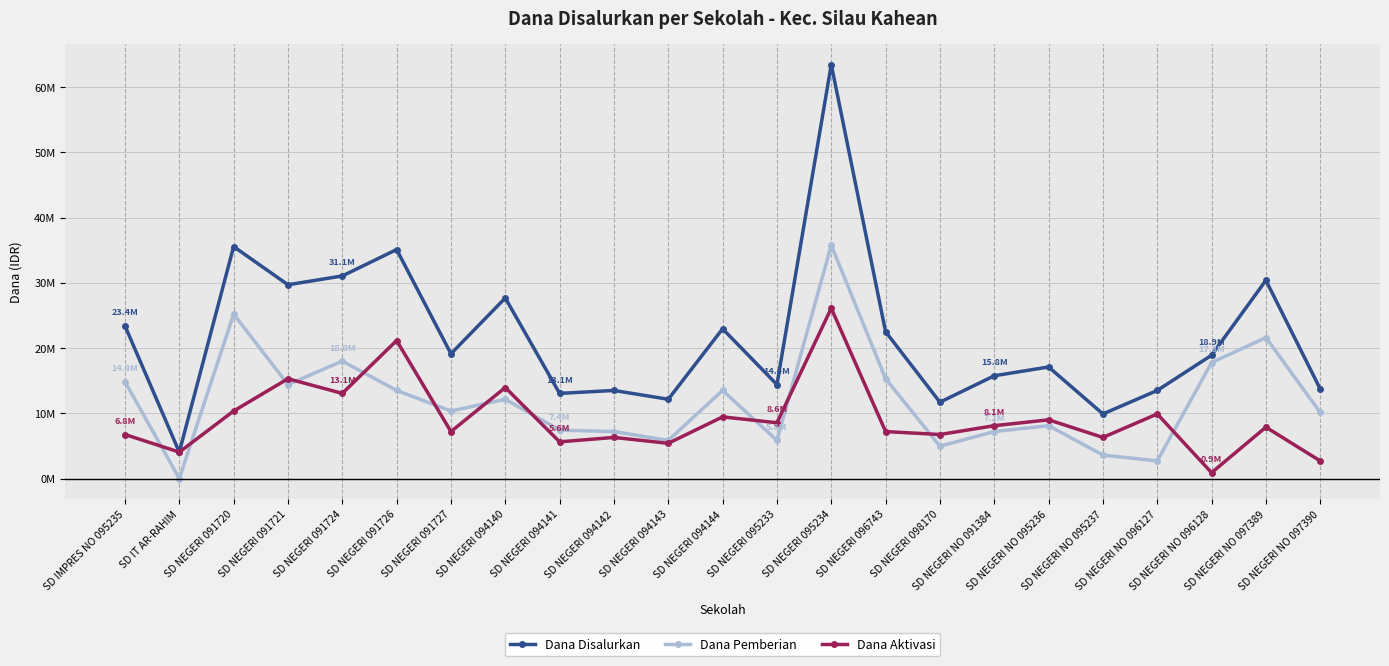

Is the value of Dana Pemberian at SD IT AR-RAHIM greater than the value of Dana Disalurkan at SD NEGERI NO 095237?

No